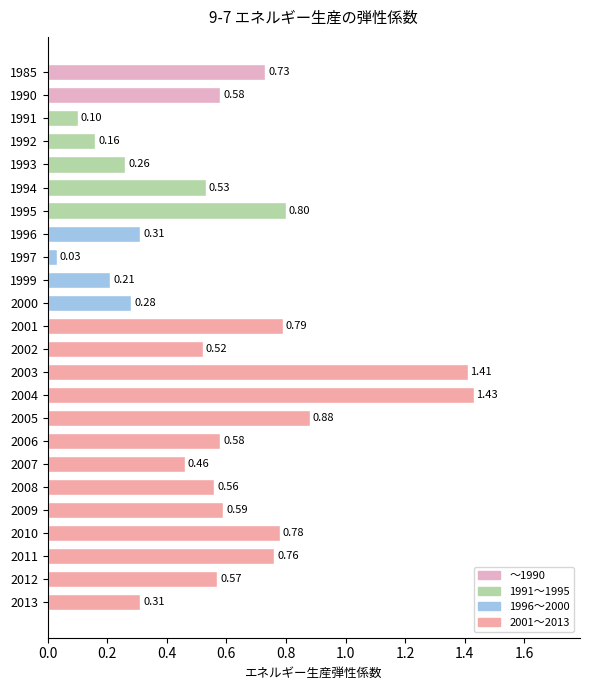

What is the change in value from 2003 to 2006?

-0.8